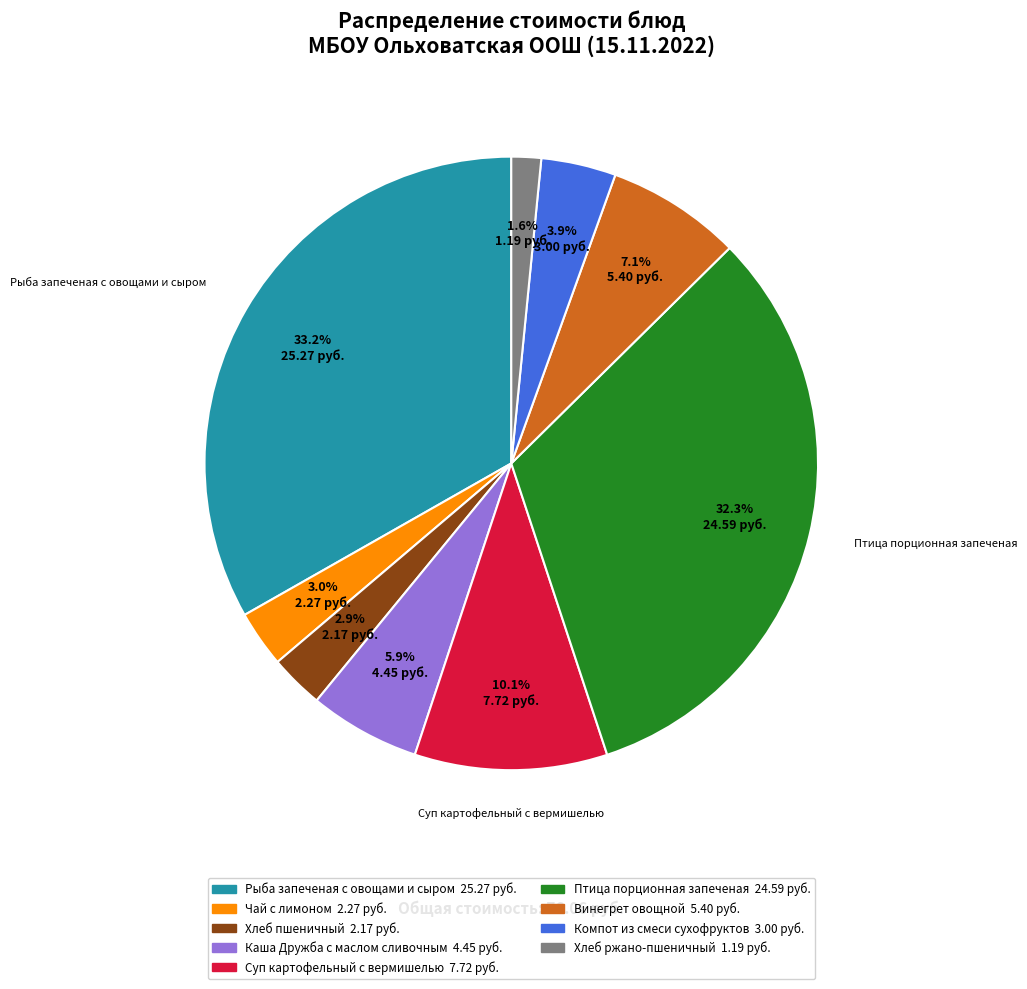

Does Рыба запеченая с овощами и сыром represent more than half of the total?

No